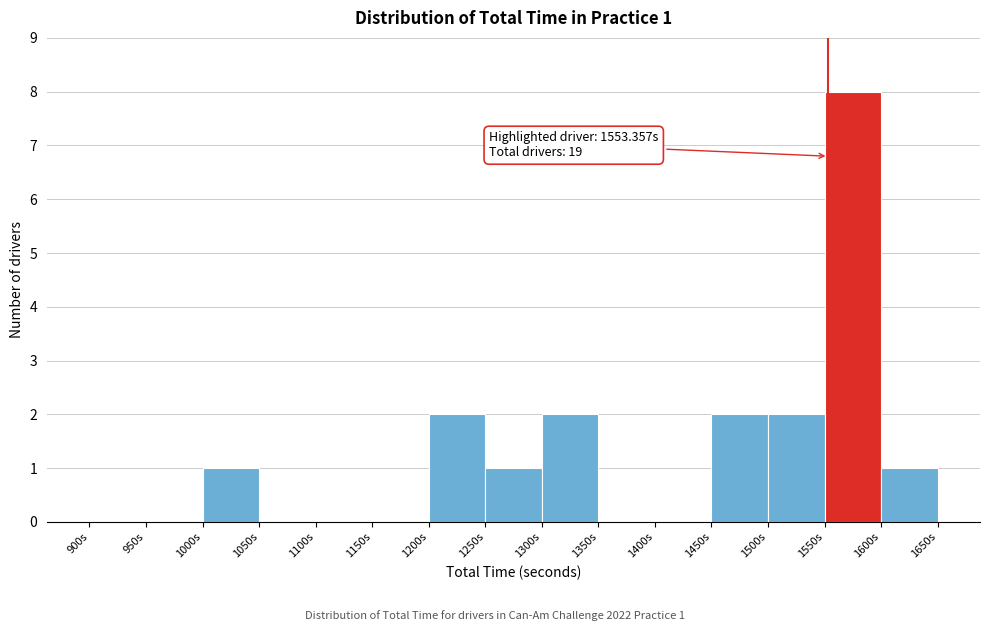

Over which range of the x-axis is the bar tallest?

1550 to 1600